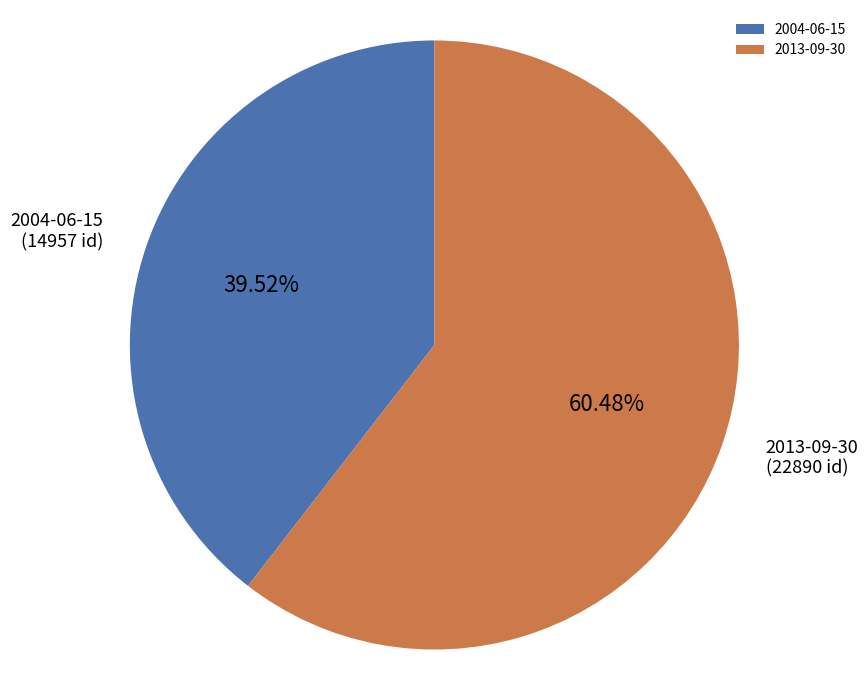

What percentage is NOT represented by 2013-09-30?

39.5%